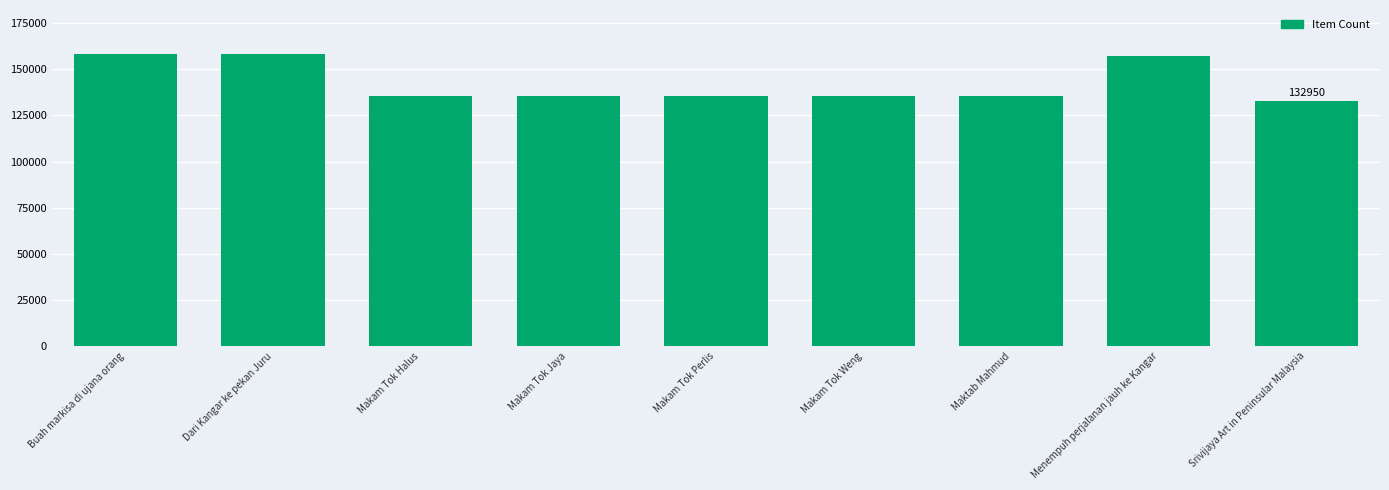

What value does the data have at Makam Tok Perlis, to the nearest 100?

135400